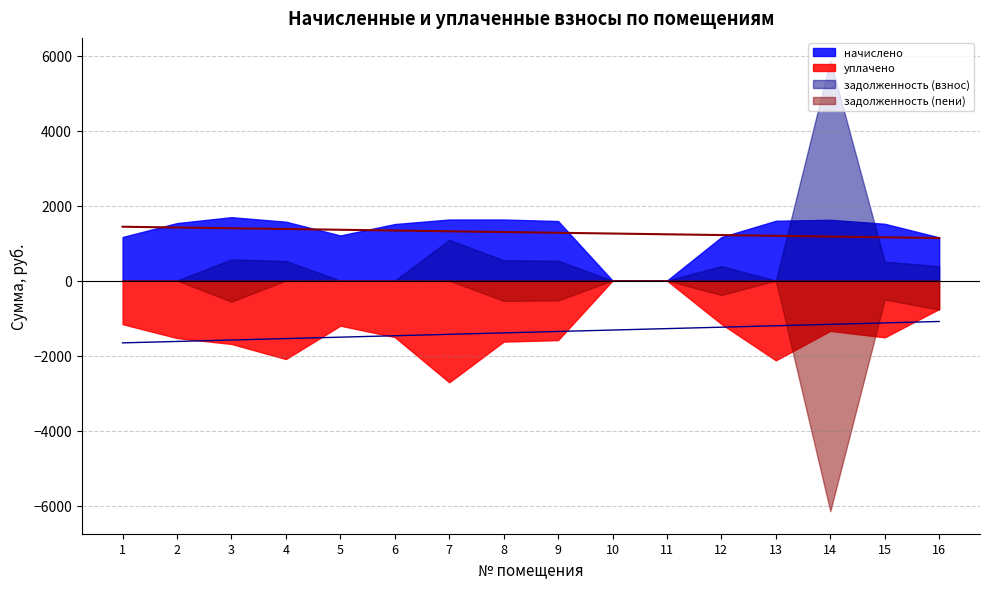

List the labels in order of задолженность (взнос) value, largest first.

14, 7, 3, 8, 9, 4, 15, 12, 16, 1, 2, 5, 6, 10, 11, 13